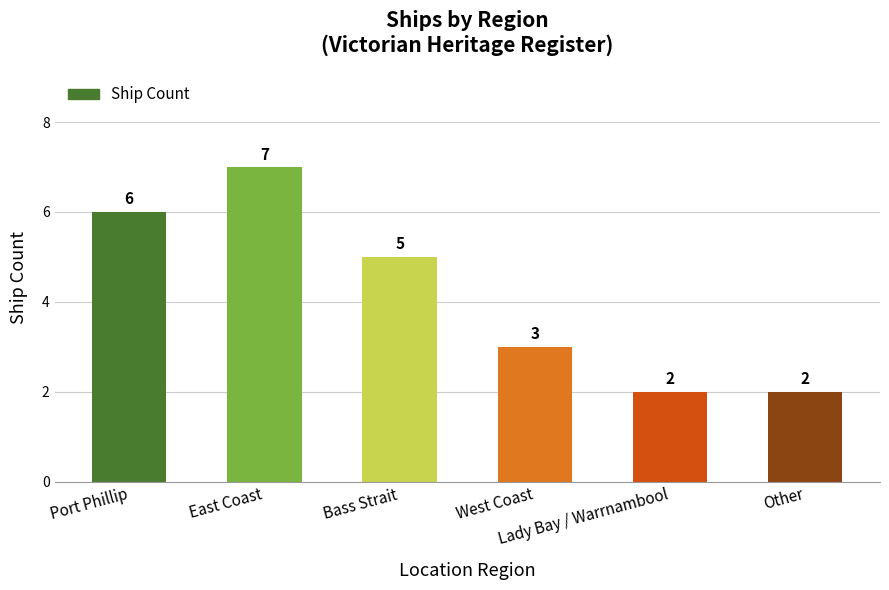

What is the value of the 2nd bar from the left?

7